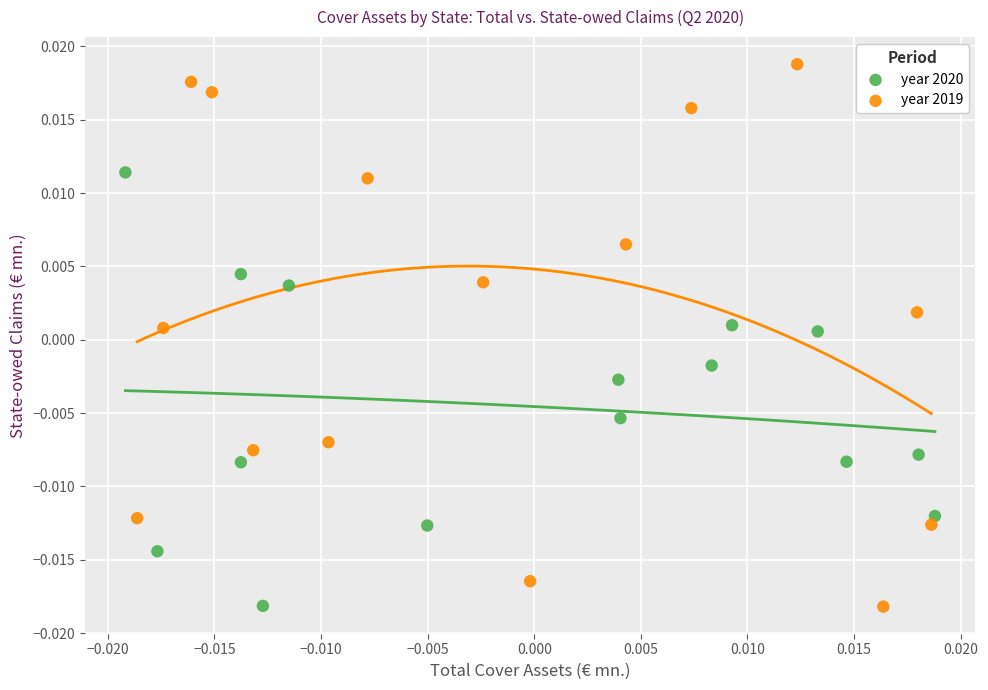

Which series contains the highest Y value?

year 2019